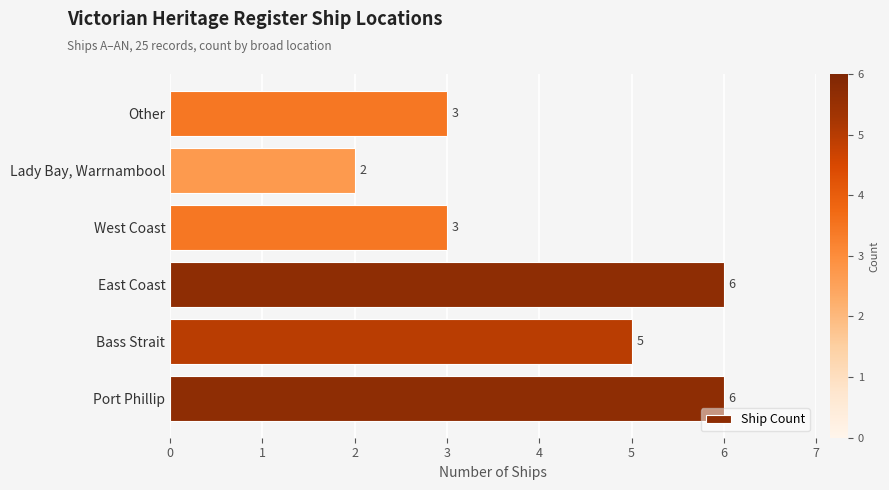

What is the difference between the second highest and minimum values?

4